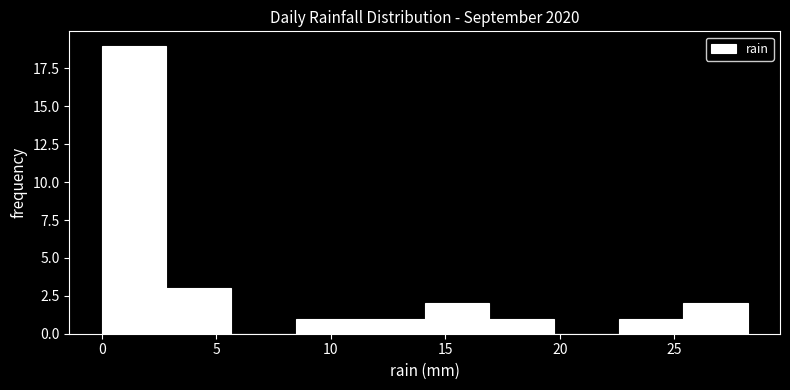

Over which range of the x-axis is the bar tallest?

0.0 to 3.0